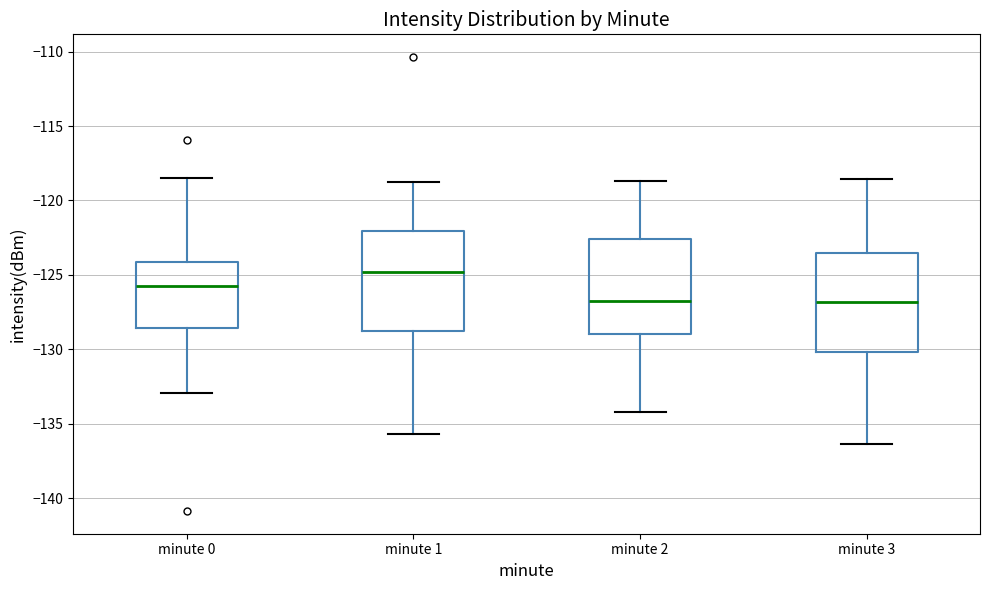

Reading left to right, read every box against the y-axis: the position of its median line, the range the box covers, and the ends of its whiskers. The values are not printed on the chart, so give them approximately, as read against the axis.

minute 0: median -126.0, box -128.5 to -124.0, whiskers -133.0 to -118.5
minute 1: median -125.0, box -129.0 to -122.0, whiskers -135.5 to -119.0
minute 2: median -126.5, box -129.0 to -122.5, whiskers -134.0 to -118.5
minute 3: median -127.0, box -130.0 to -123.5, whiskers -136.5 to -118.5